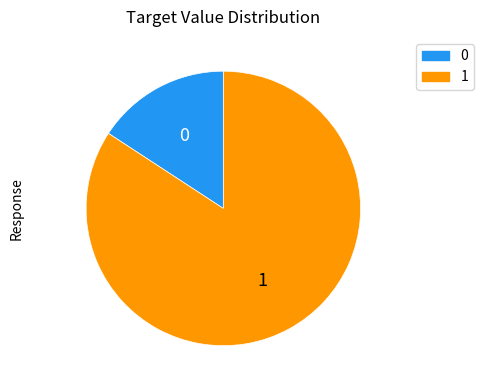

Combined, do 1 and 0 account for over 50%?

Yes